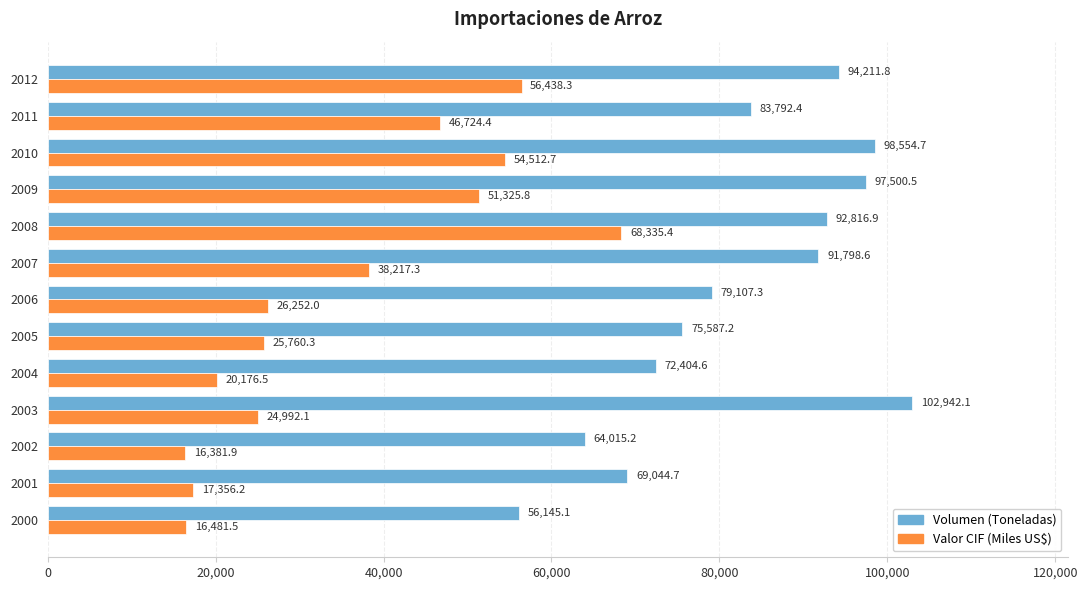

Which series has the largest total across all categories?

Volumen (Toneladas)